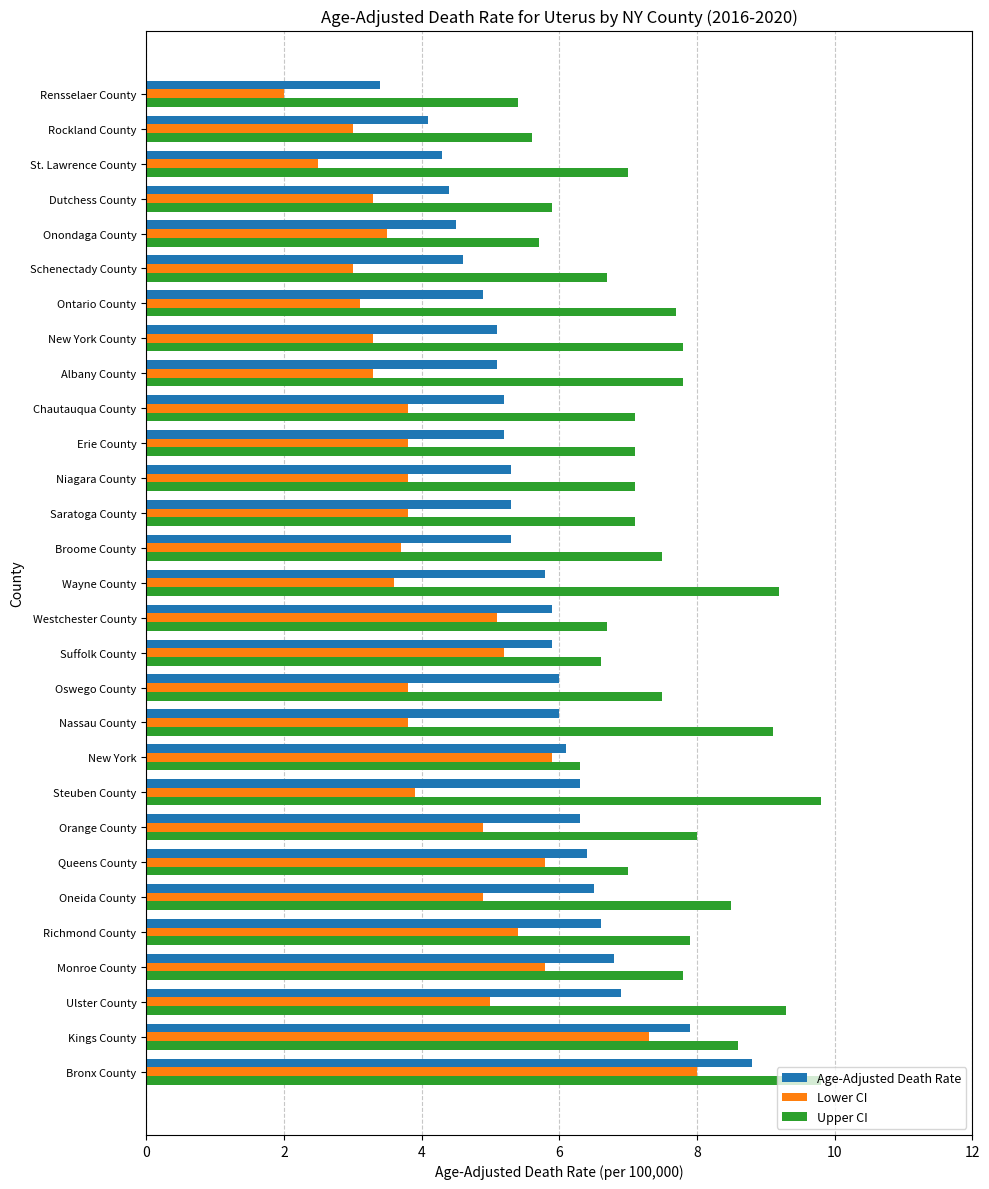

Rank the series by their average value, from lowest to highest.

Lower CI, Age-Adjusted Death Rate, Upper CI